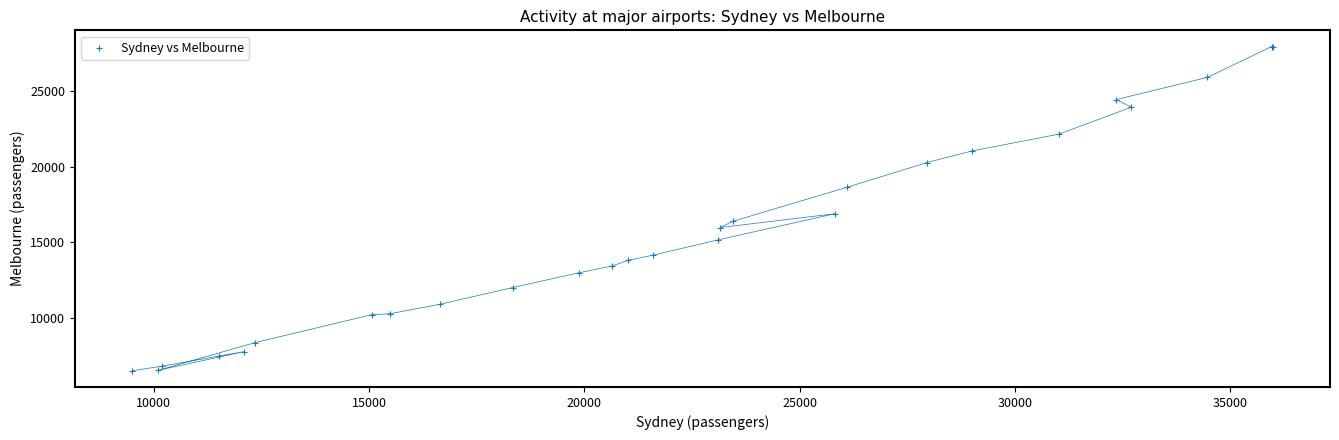

What Y value in the scatter plot is closest to 17219?

16881.0